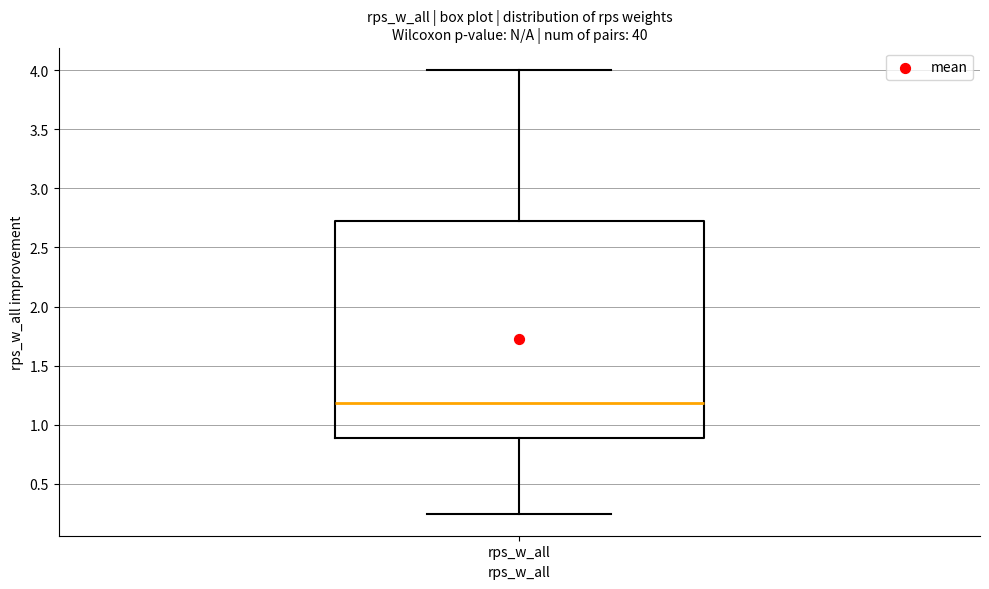

Where does the lower whisker of the box for rps_w_all end on the y-axis? The values are not printed on the chart, so give them approximately, as read against the axis.

0.25